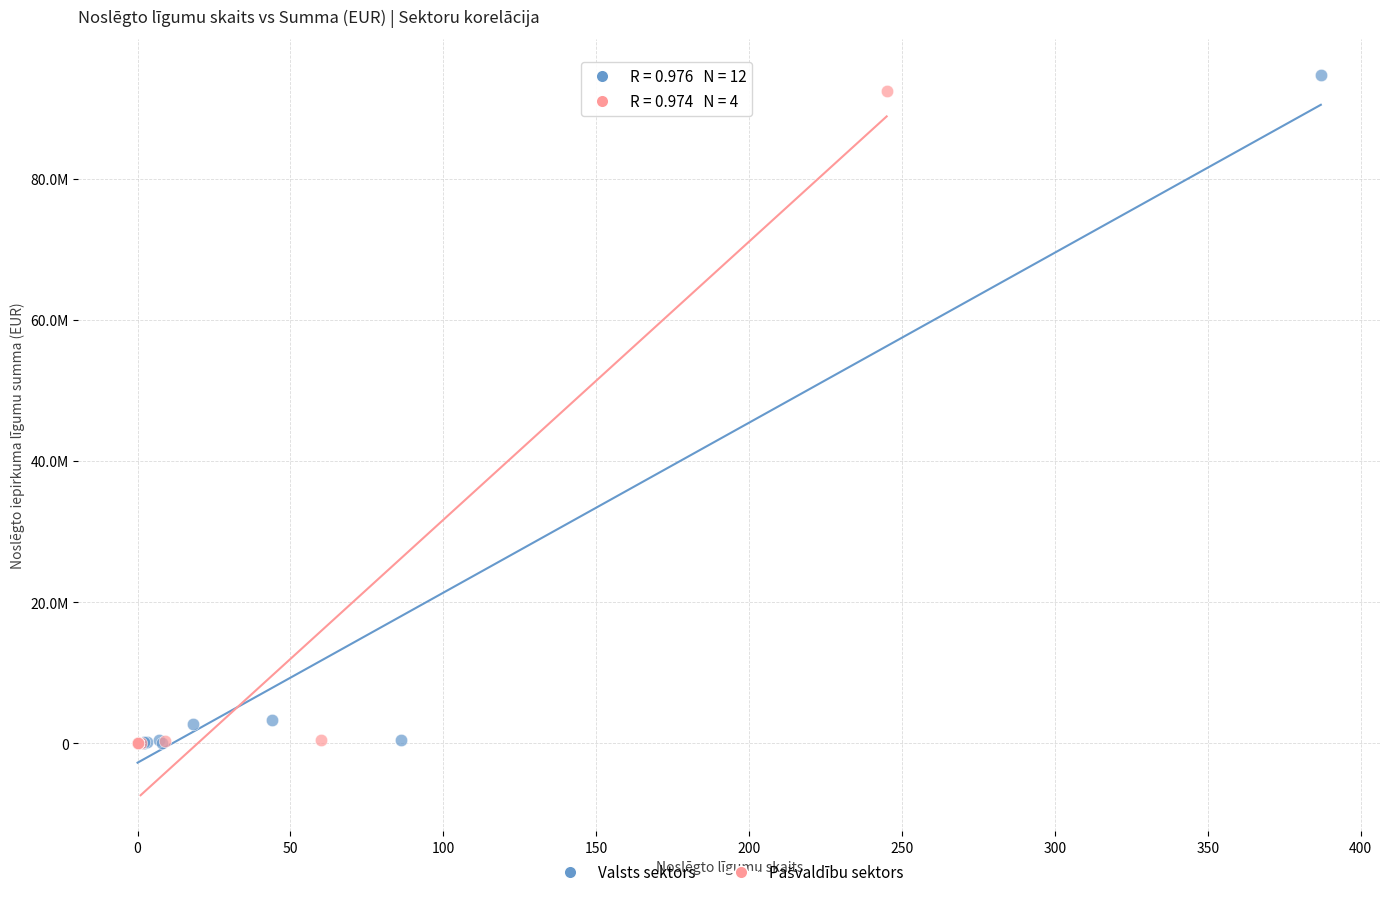

Which series reaches the maximum Y coordinate?

Valsts sektors